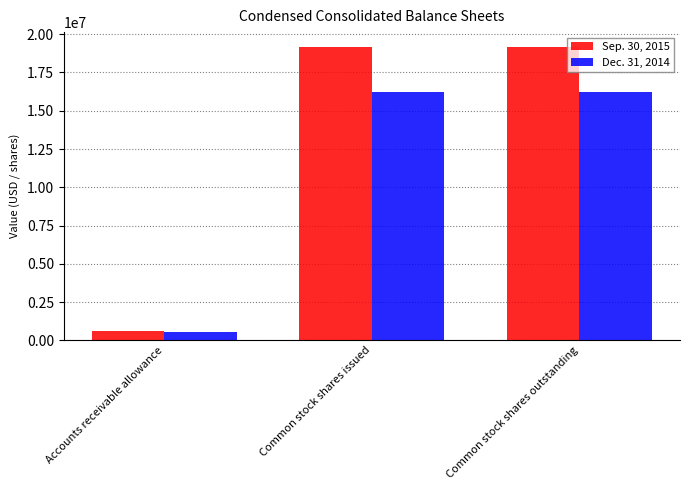

Between Accounts receivable allowance and Common stock shares outstanding, which series saw the biggest shift?

Sep. 30, 2015